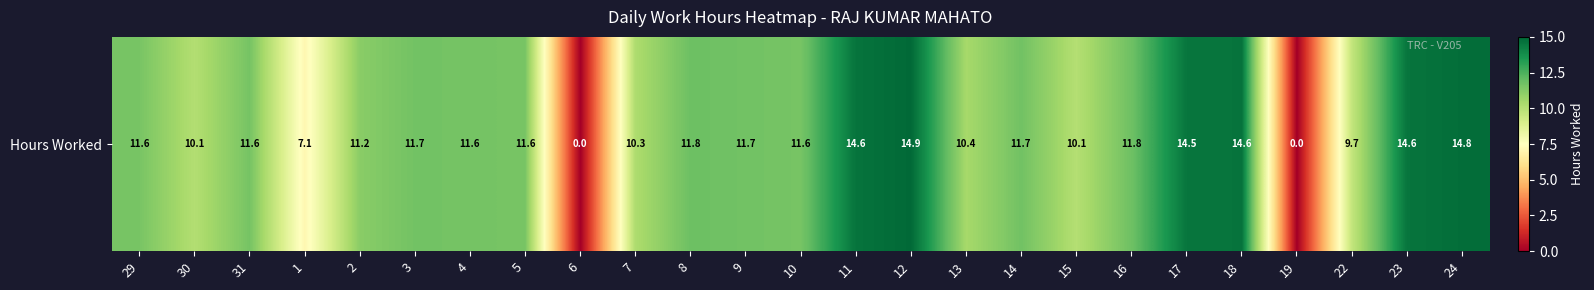

The value at 23 is 14.6. True or false?

True